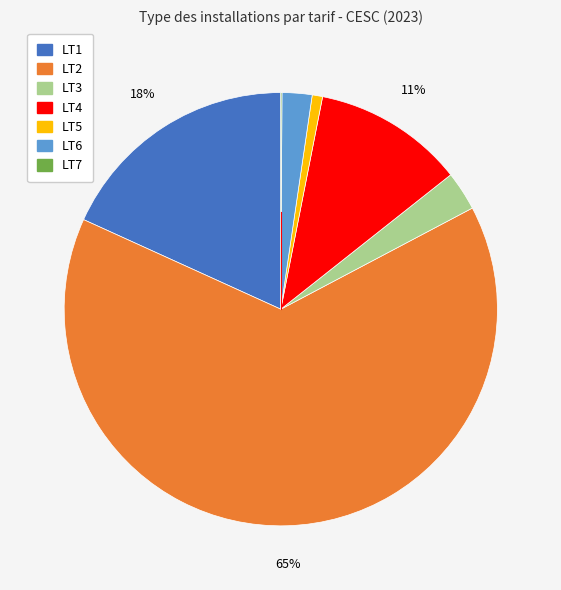

To the nearest percent, what is the average slice percentage?

14%